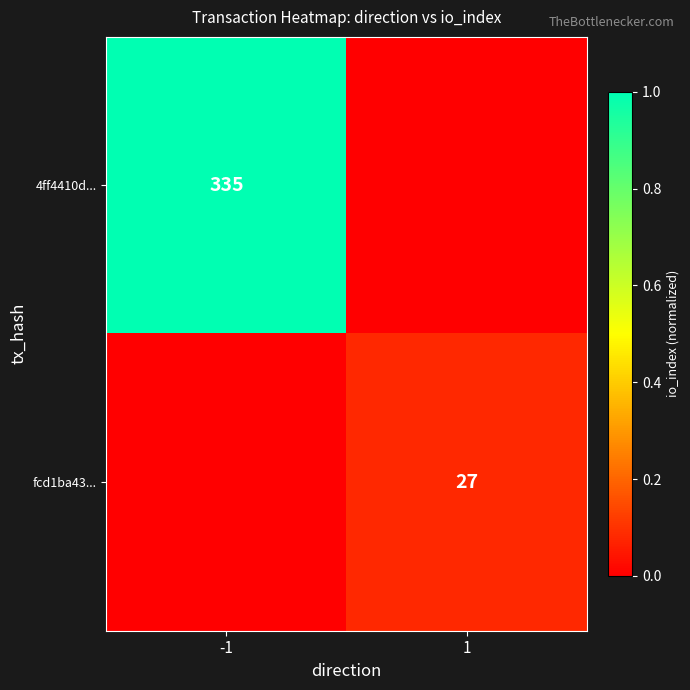

The fcd1ba43... series shows 6 at 1. True or false?

False